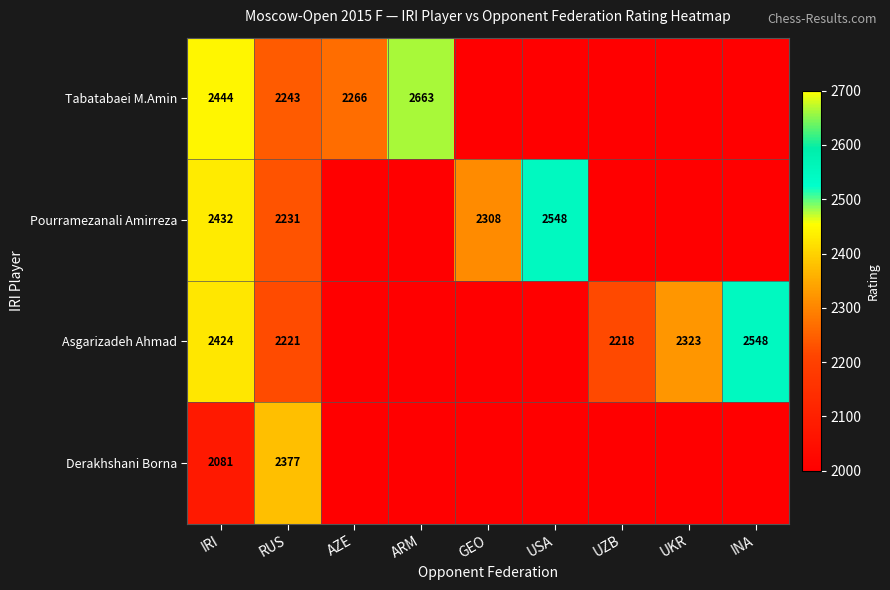

Between IRI and AZE, which is larger?

IRI